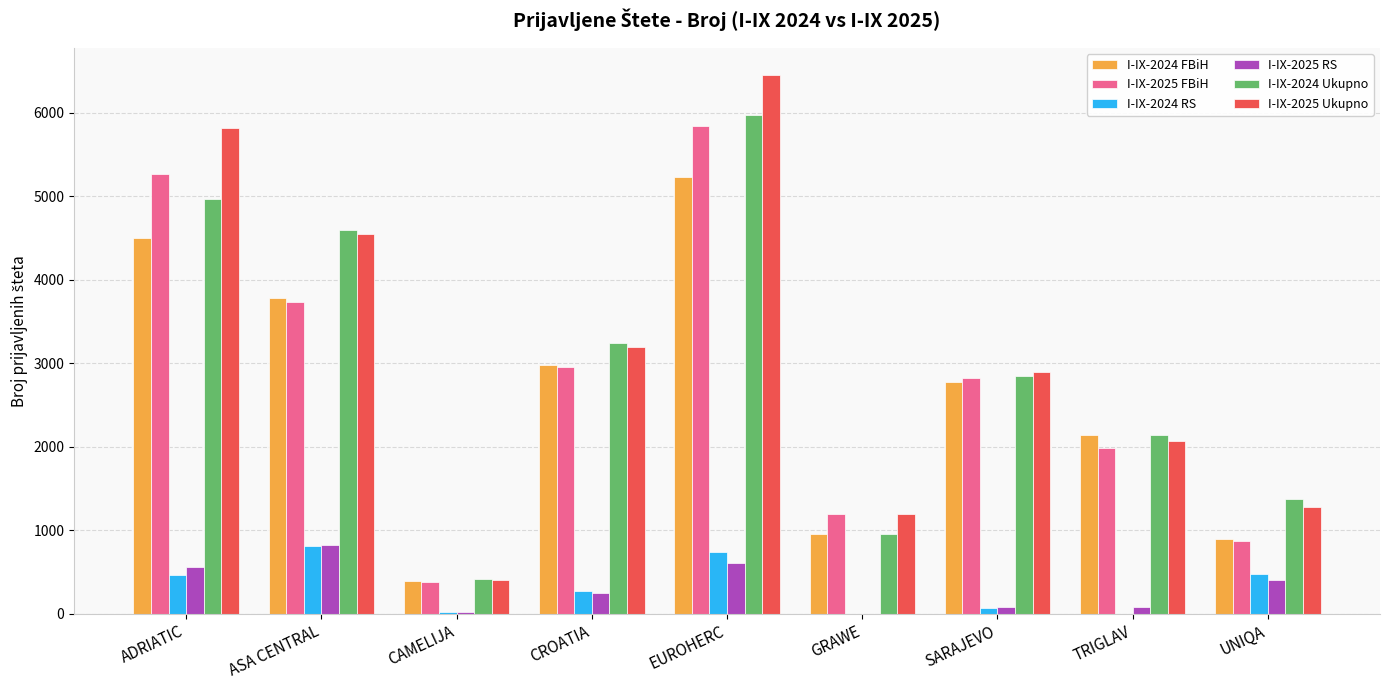

At which label does I-IX-2024 FBiH first exceed 2782?

ADRIATIC